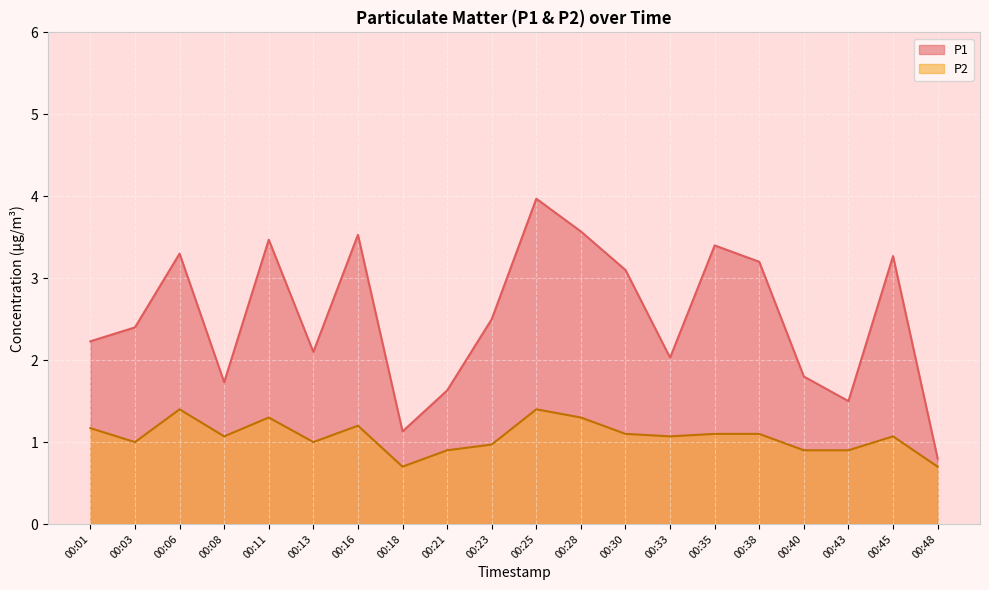

What is the difference between the P2 values at 00:13 and 00:18?

0.3